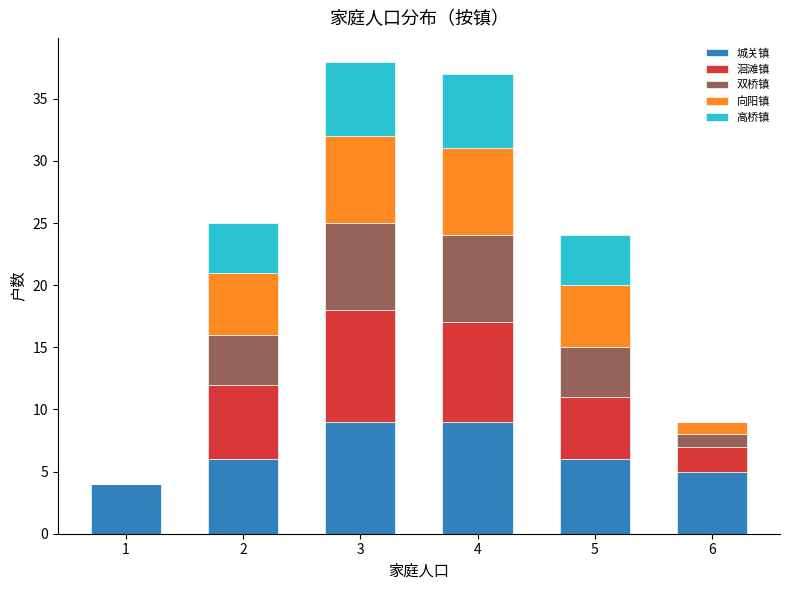

Is it true that 城关镇 equals 6 at 2?

True